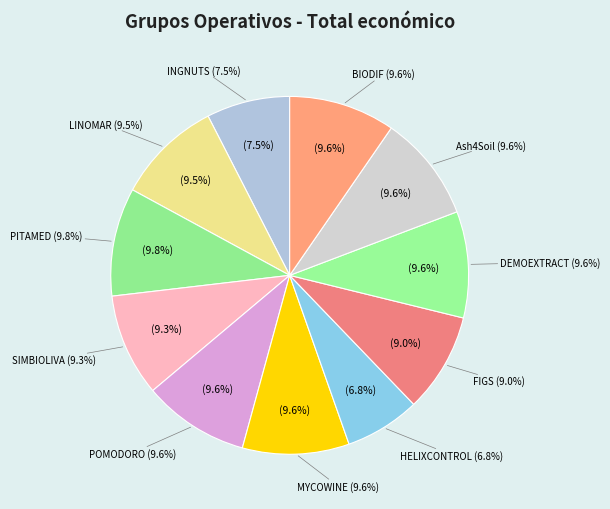

Is it true that FIGS is 9% of the pie?

True